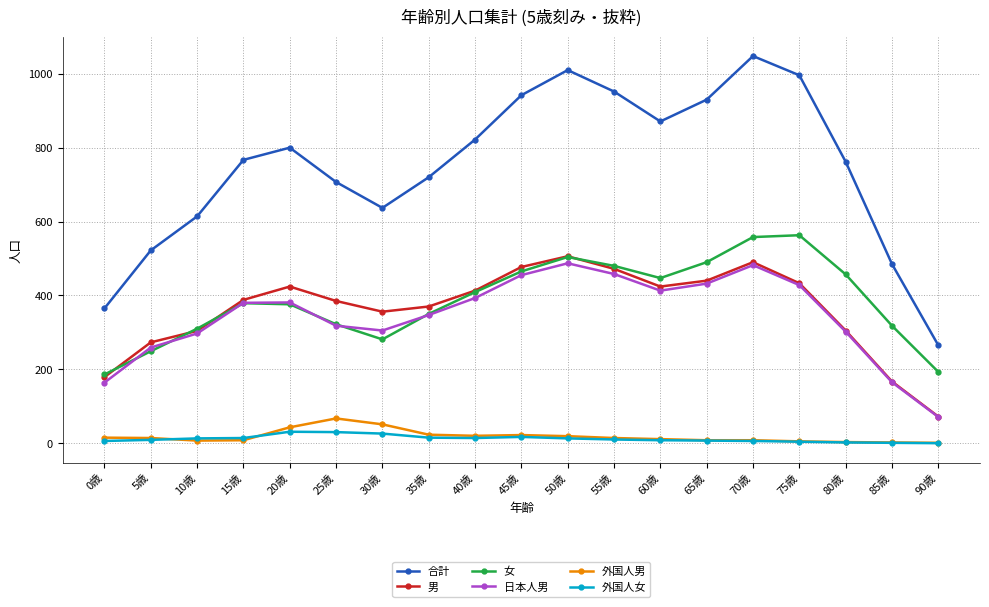

Is this an area chart (filled region under the line)?

No